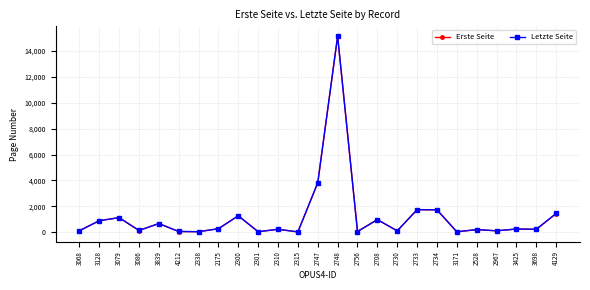

Which category has the highest value in the Erste Seite series?

2748